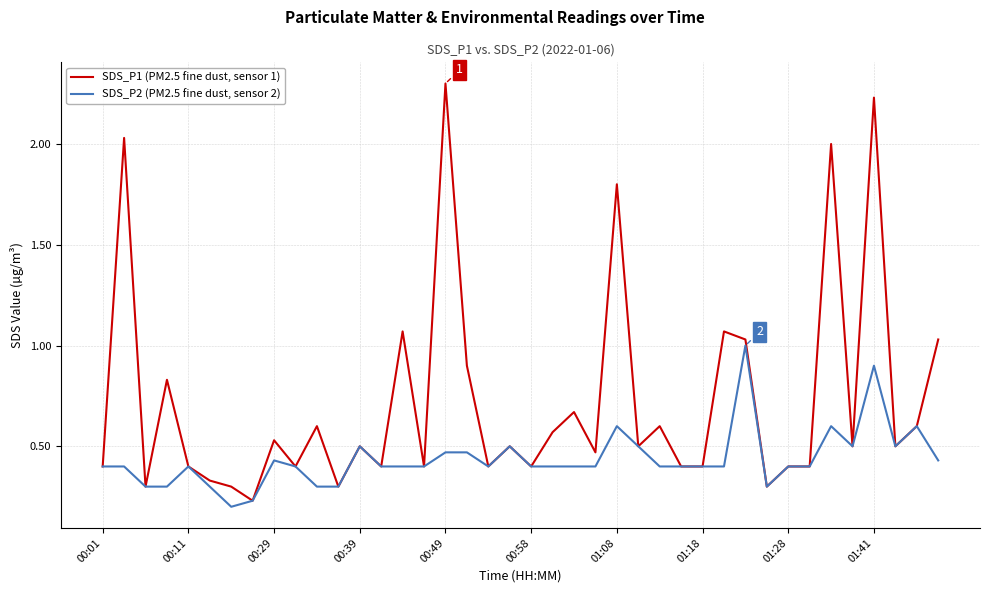

Rank the series by their average value, from lowest to highest.

SDS_P2 (PM2.5 fine dust, sensor 2), SDS_P1 (PM2.5 fine dust, sensor 1)